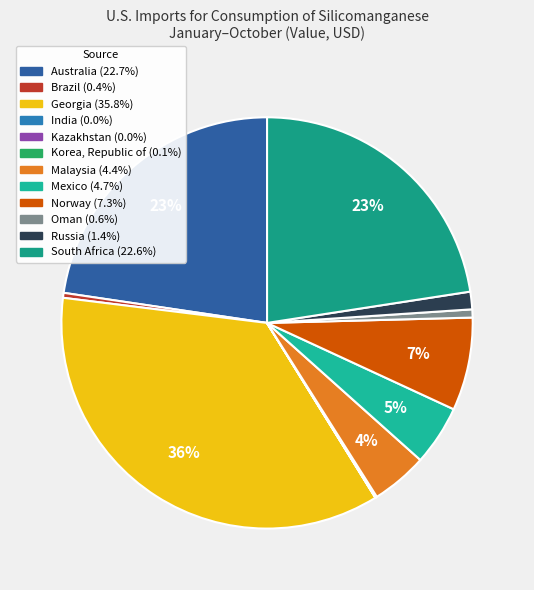

The Korea, Republic of slice represents 0% of the pie. True or false?

True